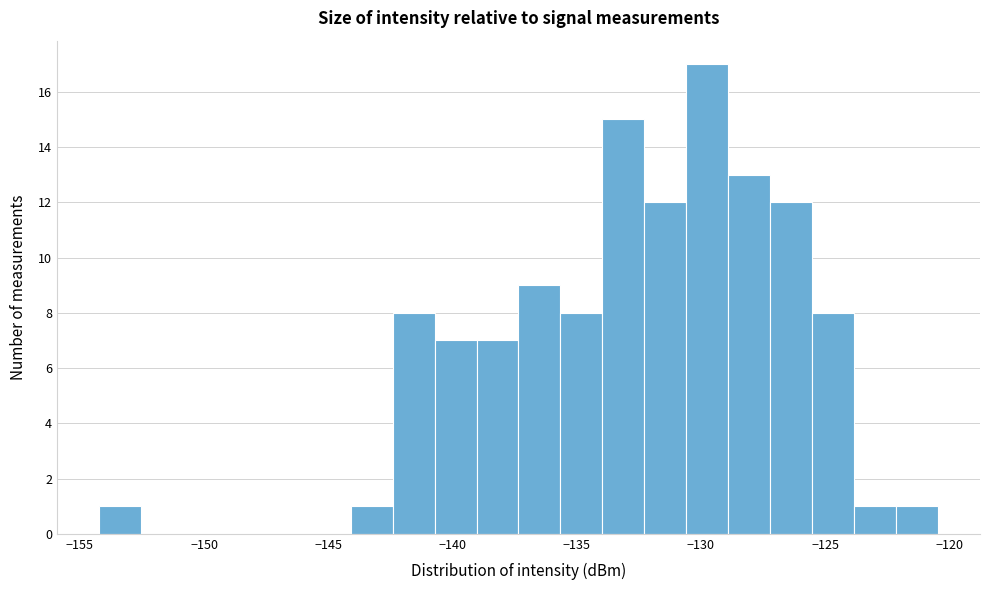

Read against the x-axis, roughly where is the centre of the tallest bar?

-129.5